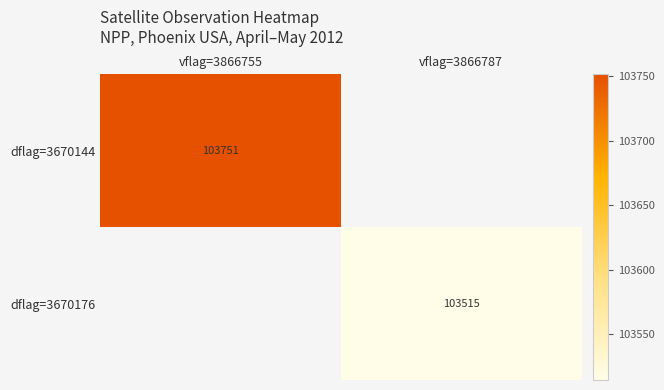

Is it true that dflag=3670176 equals 164586.1 at vflag=3866787?

False